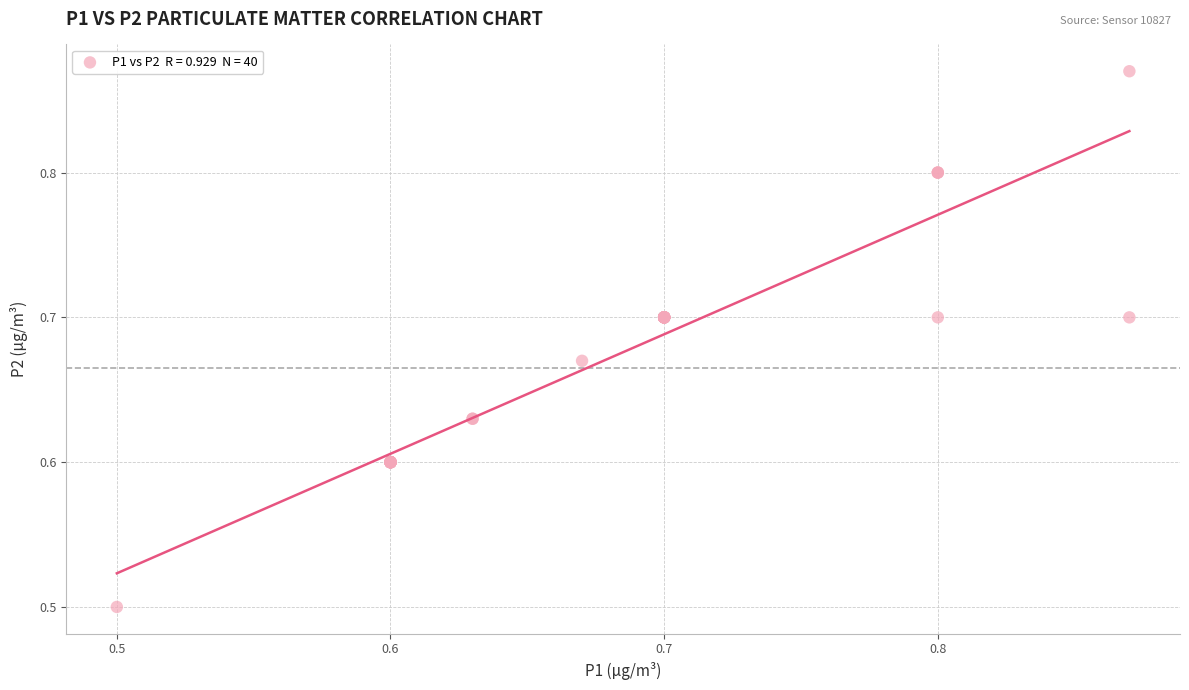

What Y value in the scatter plot is closest to 0?

0.5